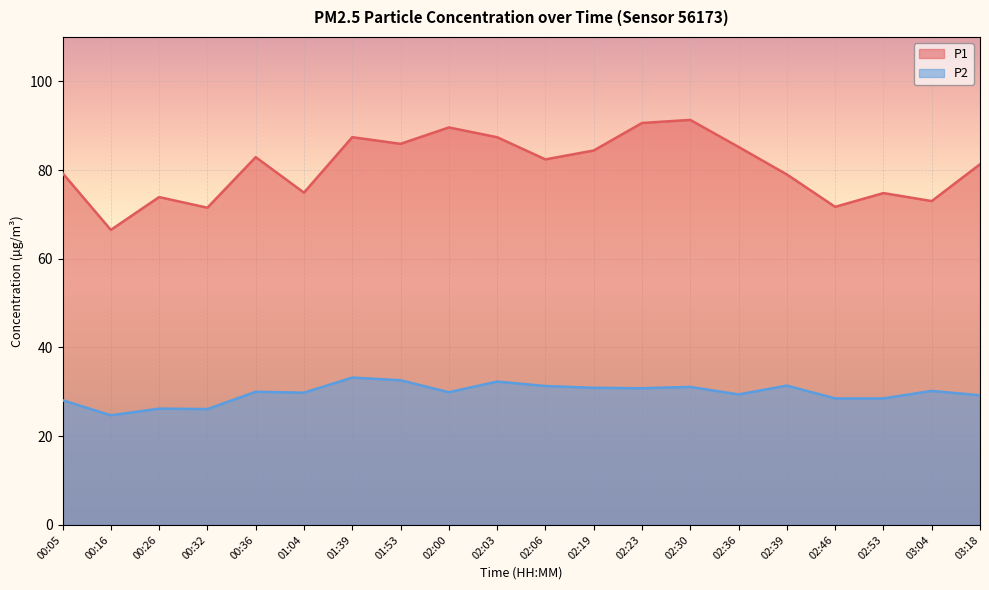

True or false: P1 and P2 intersect in this chart.

False